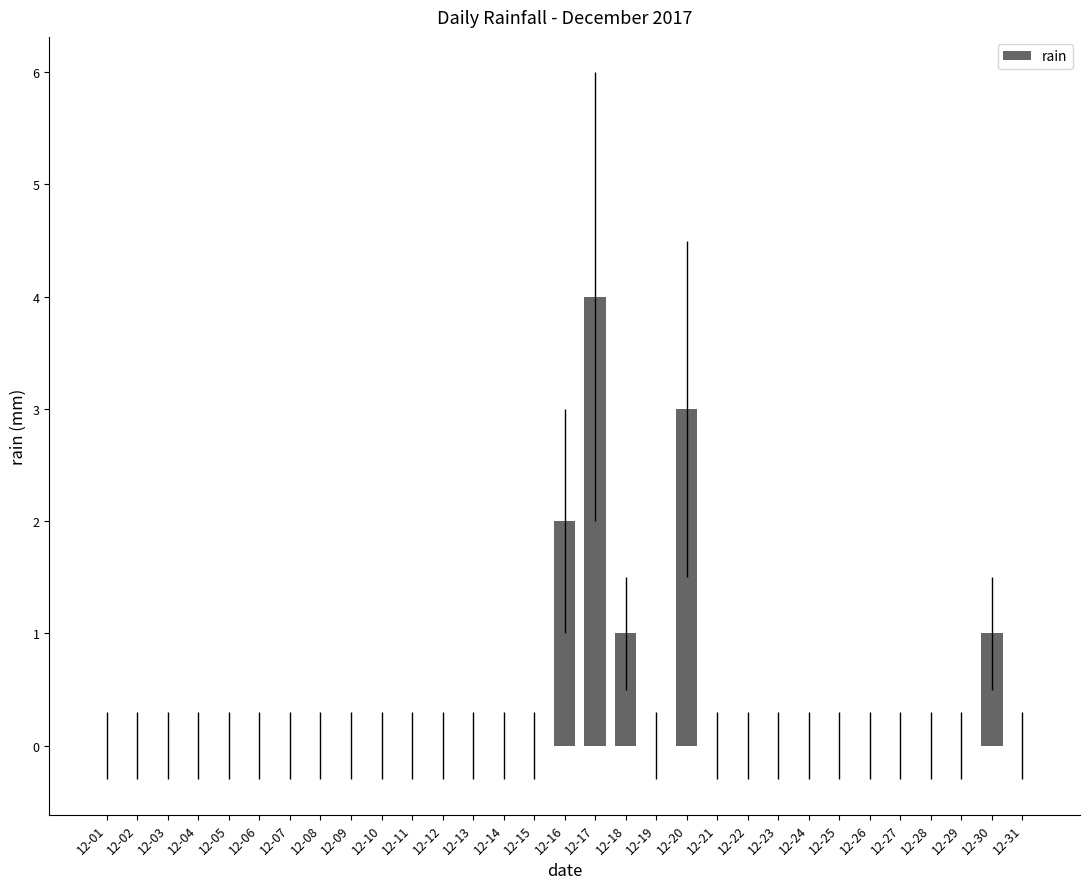

Is it true that the value at 12-15 is 0?

True